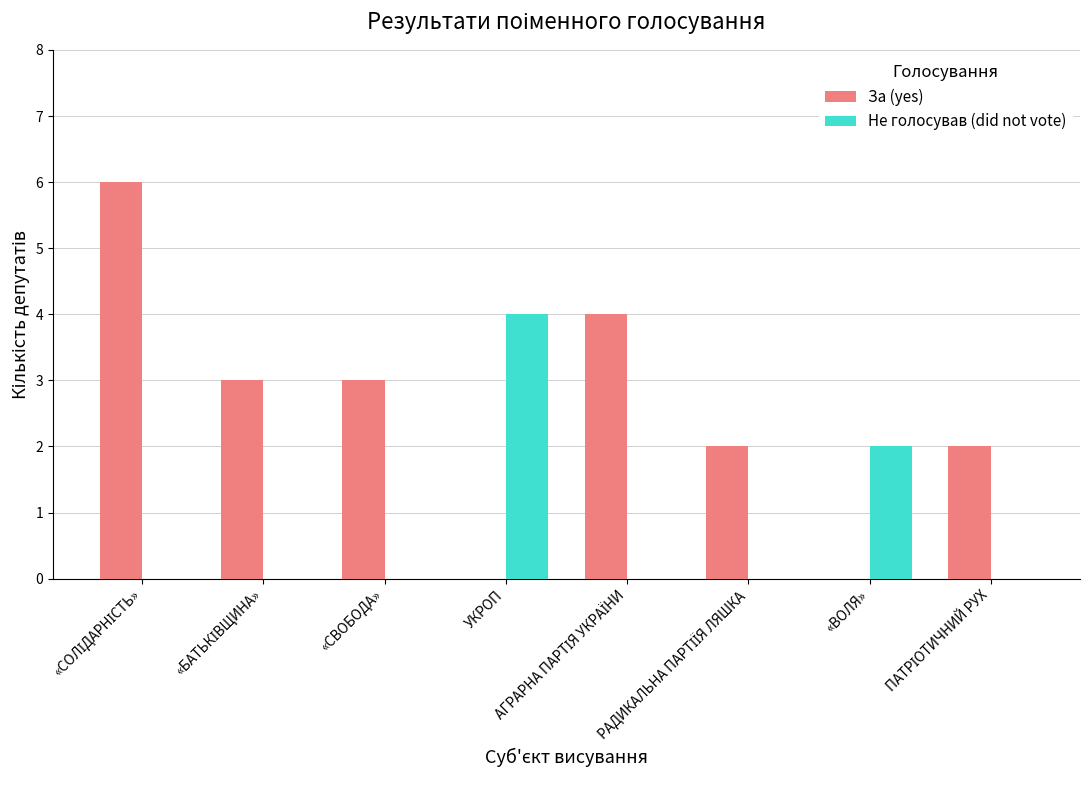

What is the sum of all Не голосував (did not vote) values?

6